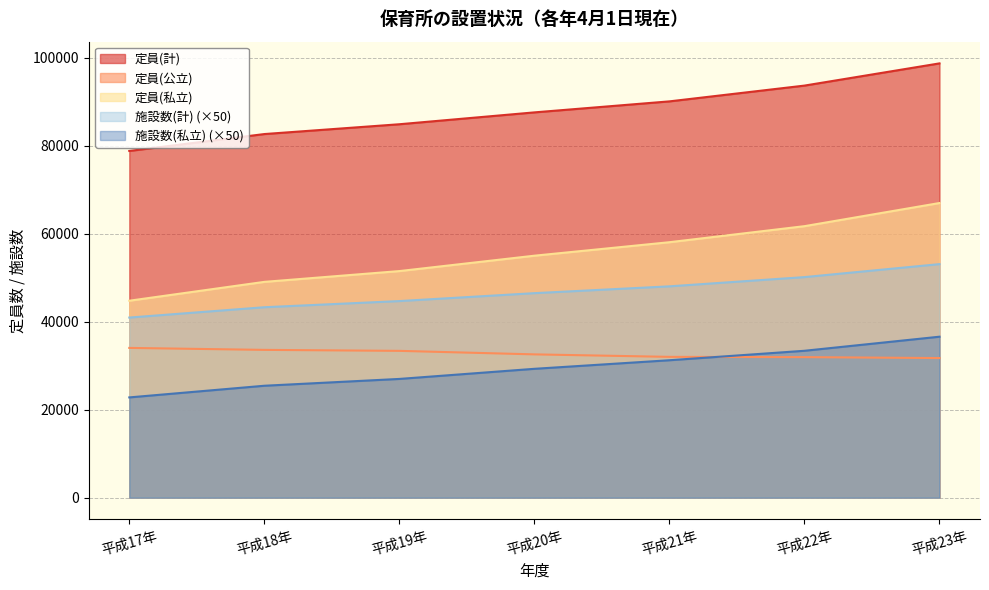

Does the chart have visible grid lines?

Yes